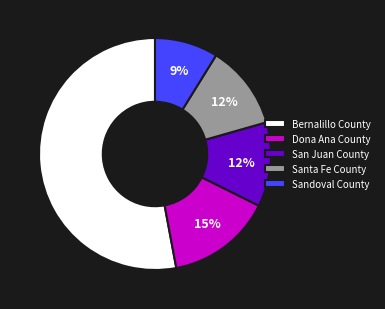

What is the ratio of the value at Santa Fe County to the value at Dona Ana County?

0.8